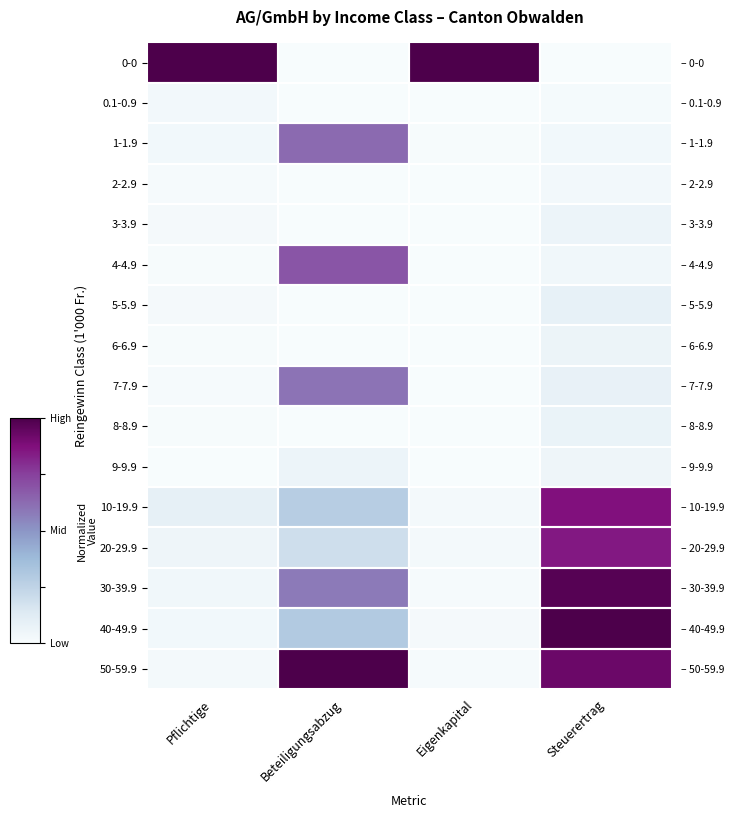

Is it true that 40-49.9 equals 0.0 at Pflichtige?

False